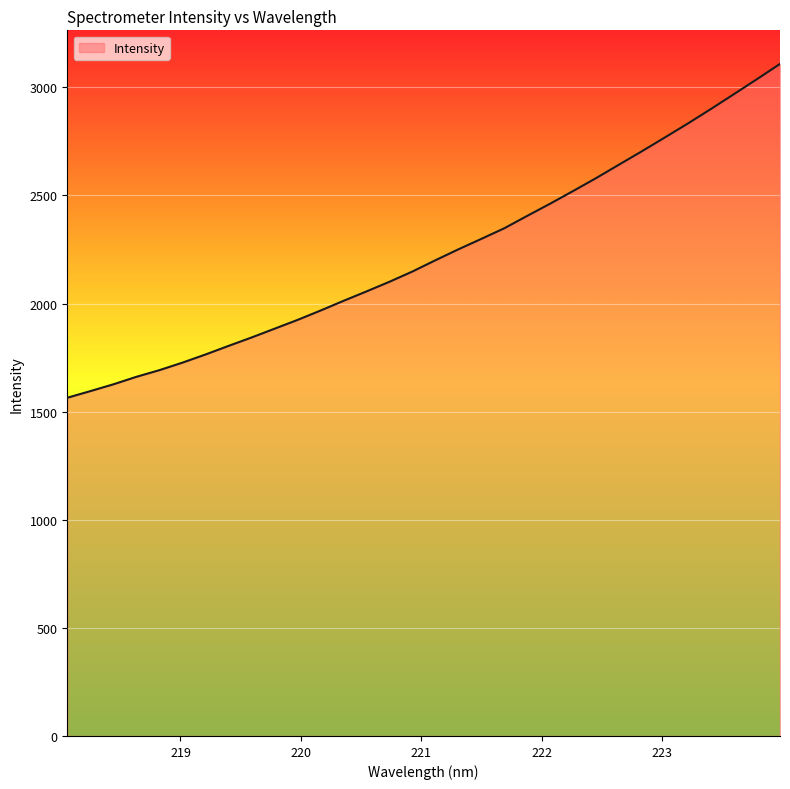

What is the sum of all values?

71396.0